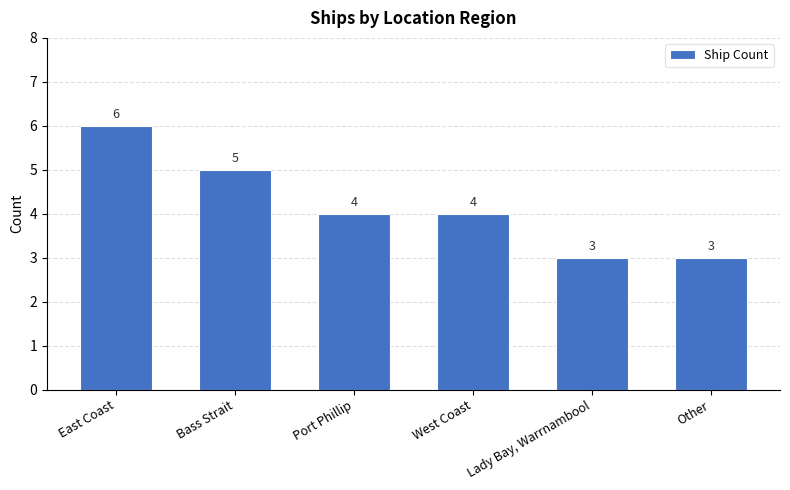

What is the minimum value shown in the chart?

3